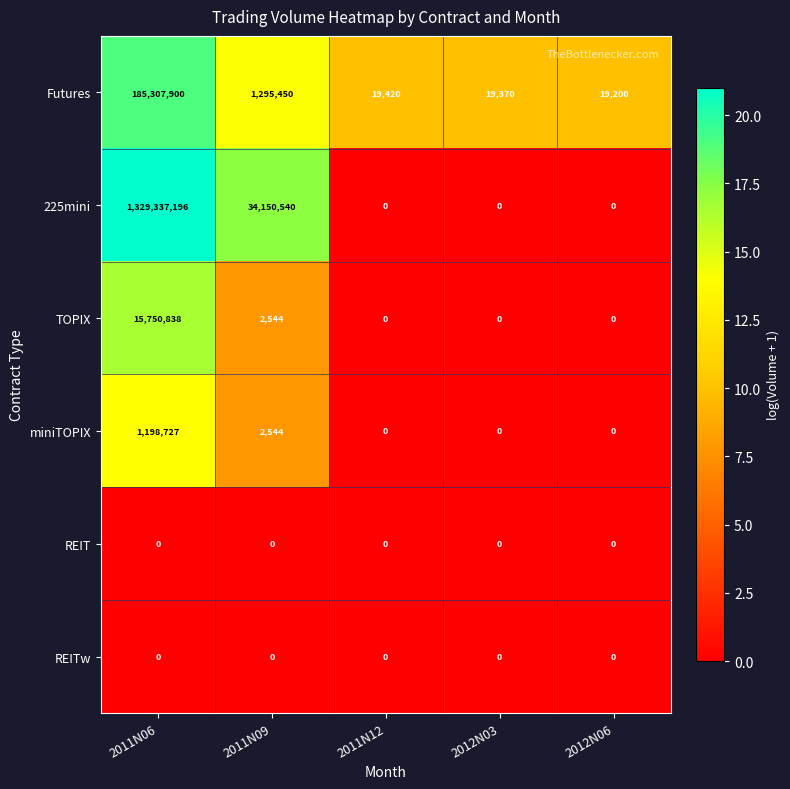

At which label is Futures closest to 92663550?

2011N09